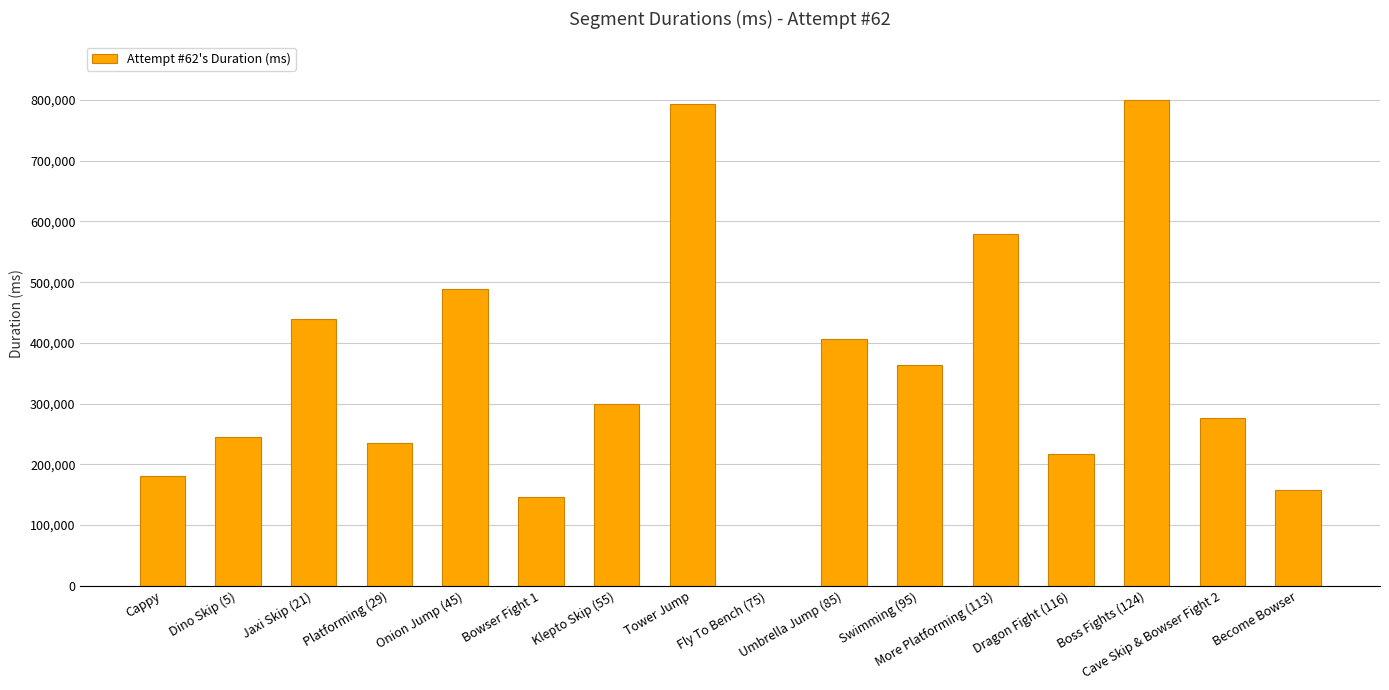

Count the number of categories in the chart.

16